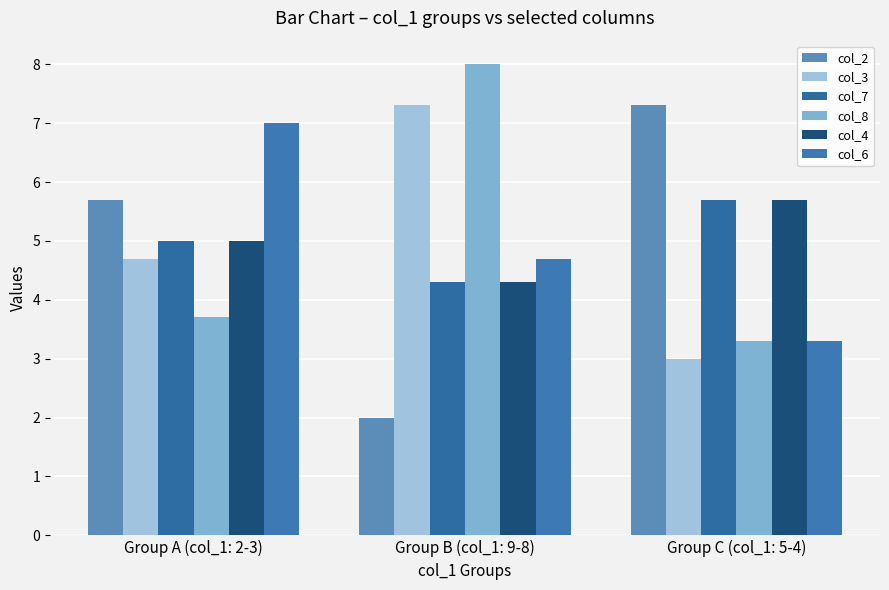

How many bars are there in each group?

6